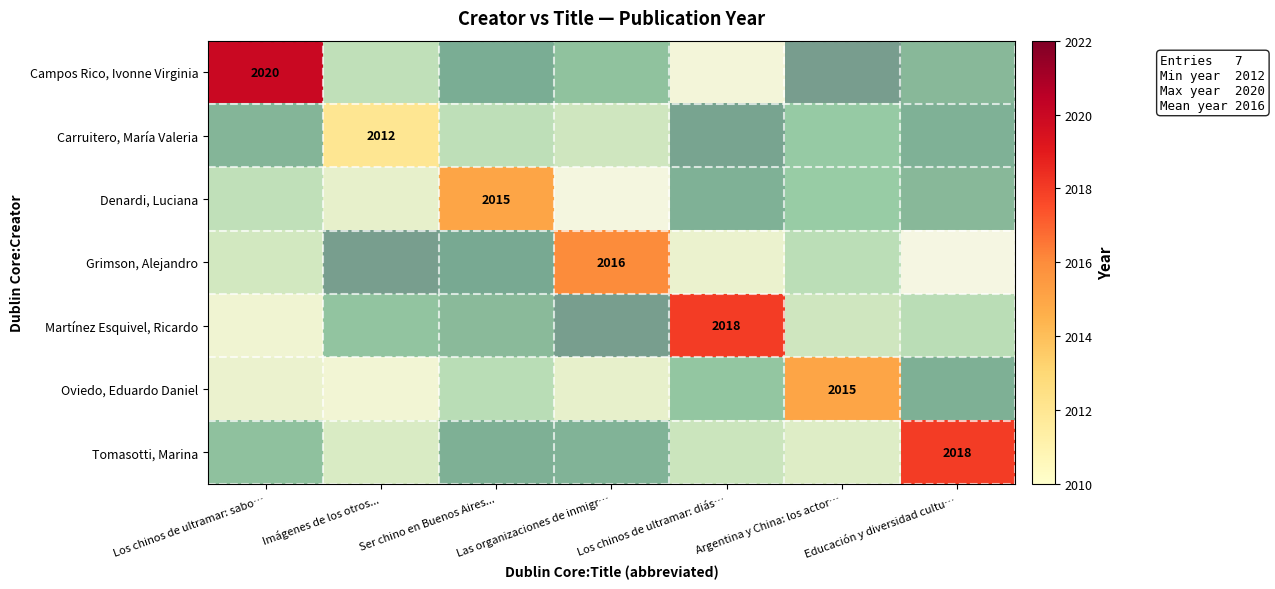

Which label corresponds to the smallest value in the chart?

Imágenes de los otros...